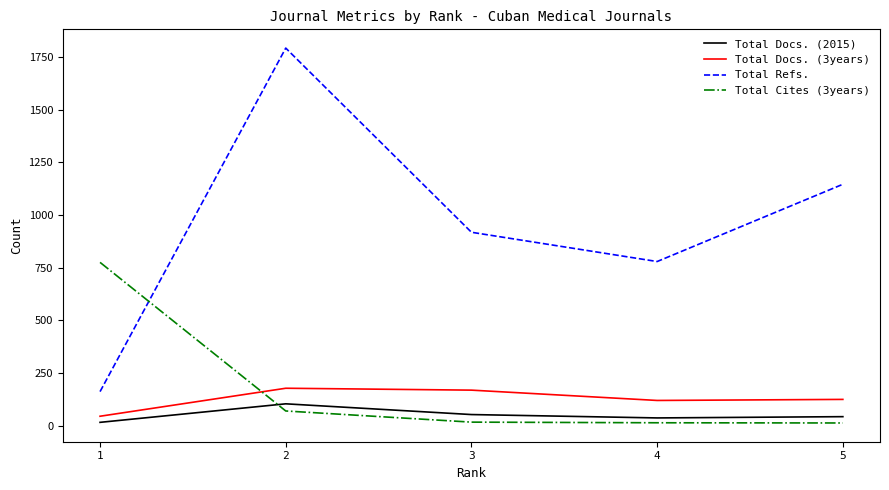

What is the maximum value for Total Docs. (2015)?

103